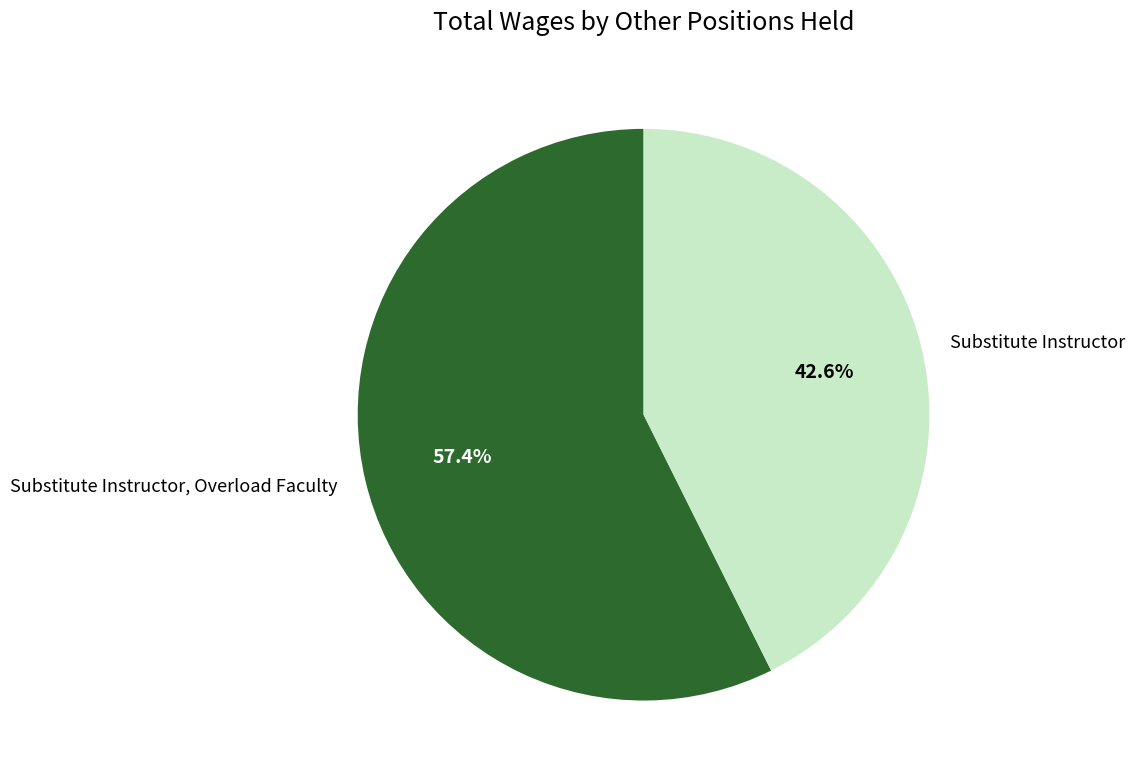

What is the smallest slice in the pie chart?

Substitute Instructor